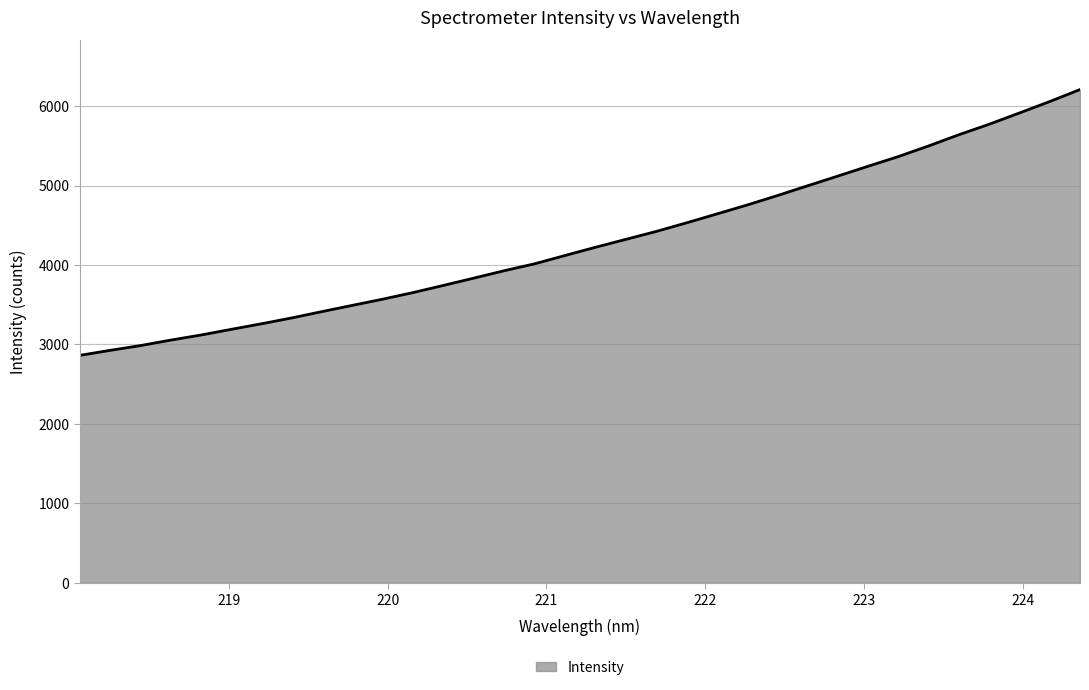

What is the sum of all values?

146081.0